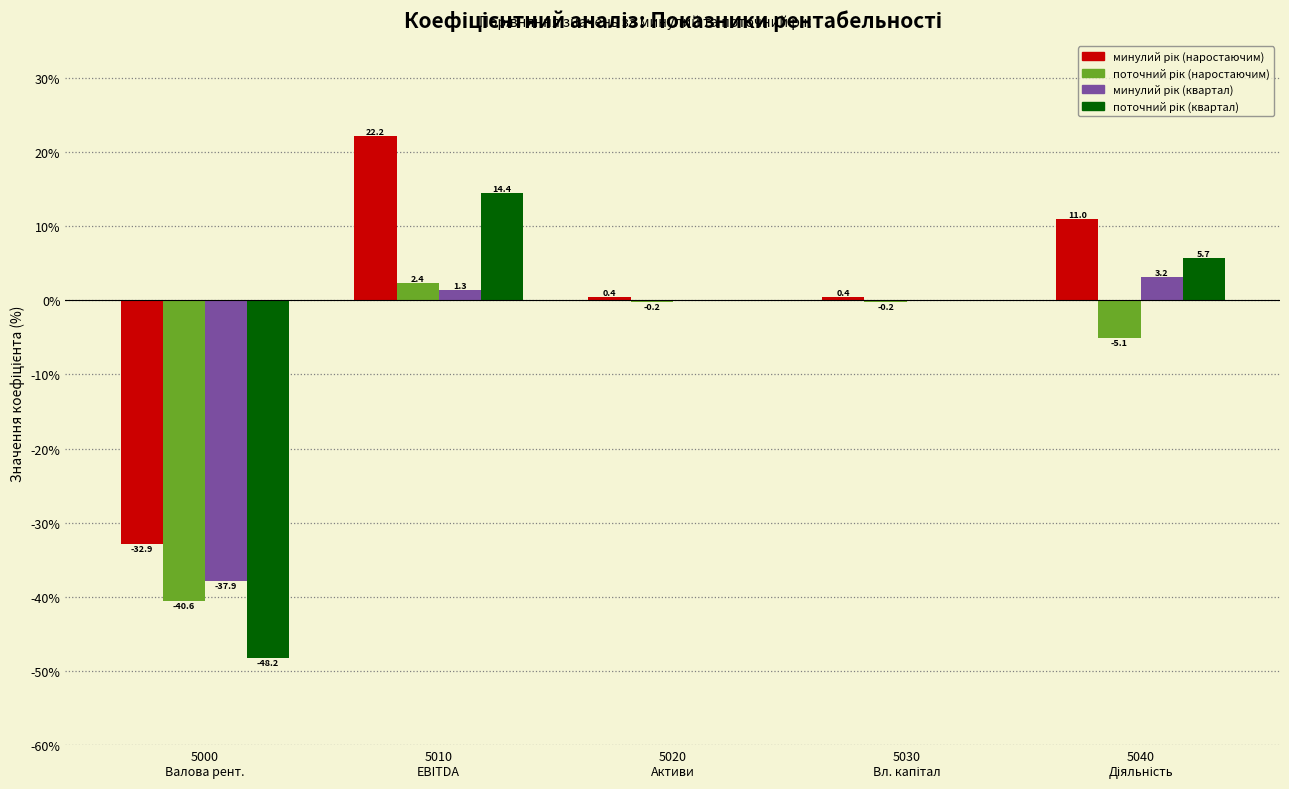

What is the greatest value displayed?

22.2